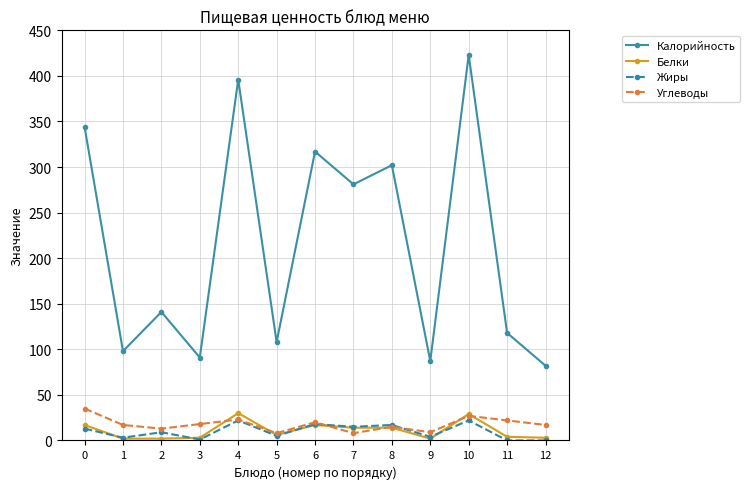

True or false: Жиры has more than 2 interior local peaks.

True